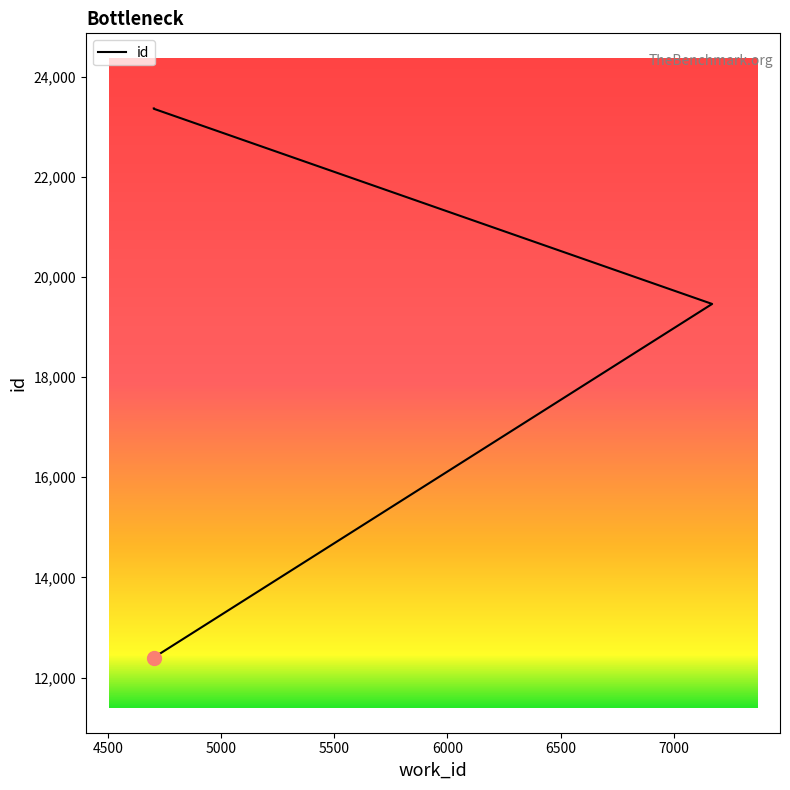

Which has a higher value, 4702 or 4702?

4702